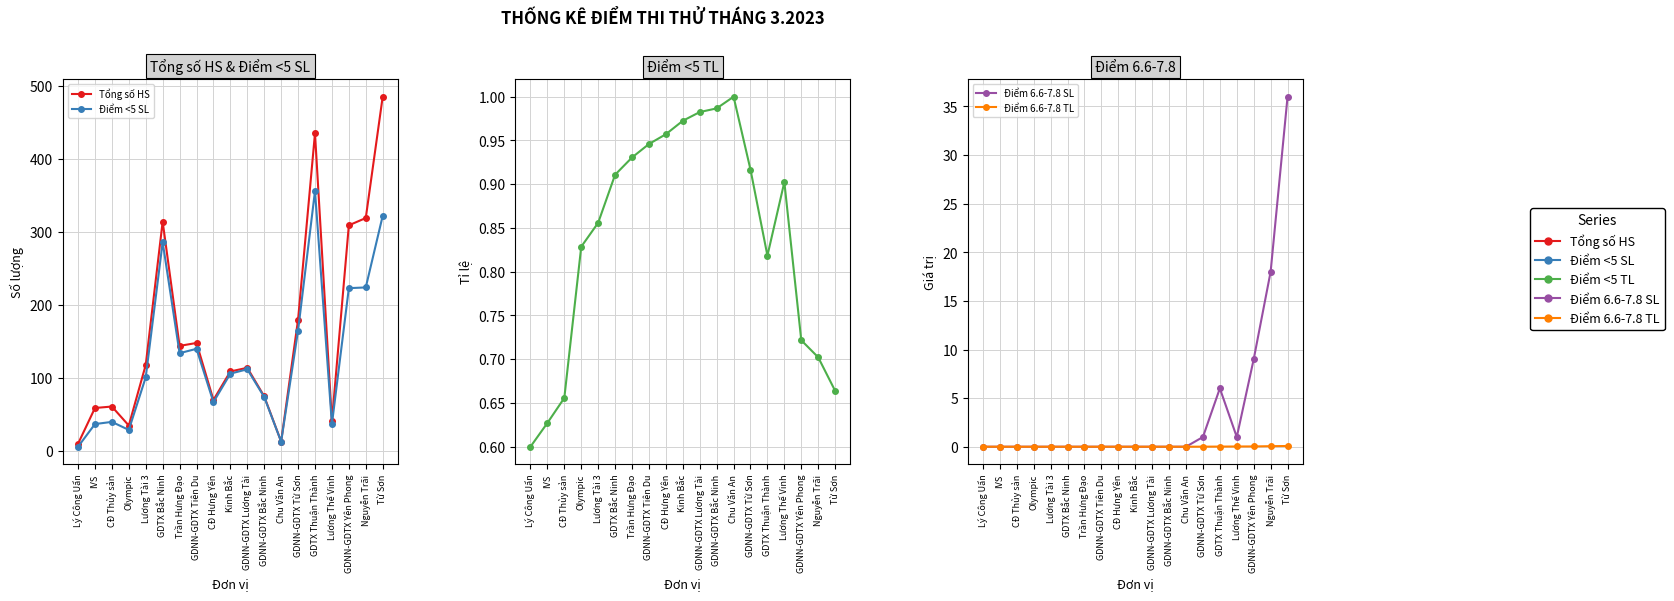

What is the sum of the Điểm <5 TL values at GDTX Thuận Thành and GDNN-GDTX Tiên Du?

1.8